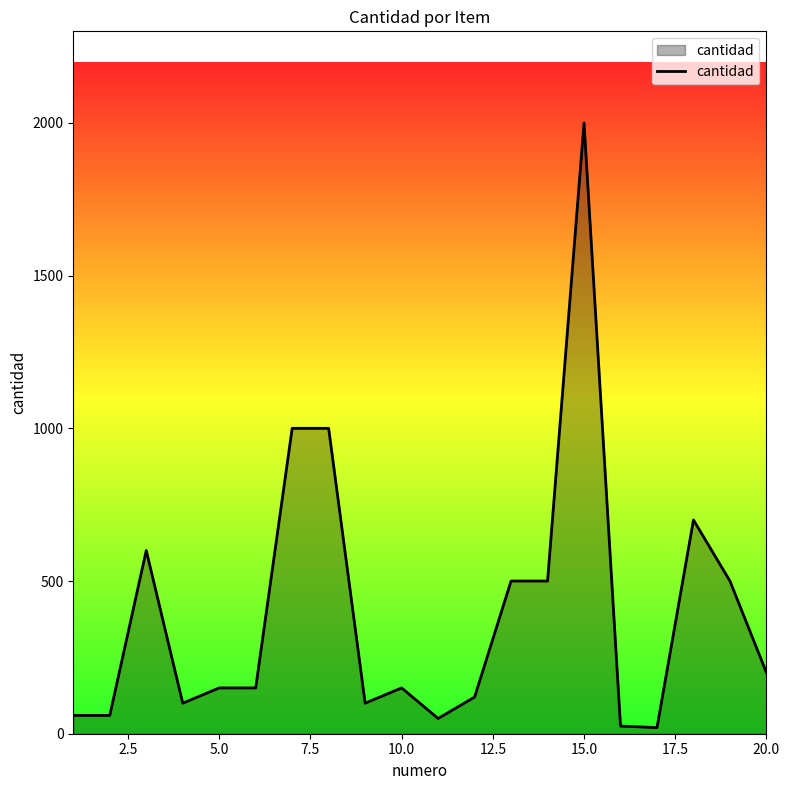

What is the maximum value shown in the chart?

2000